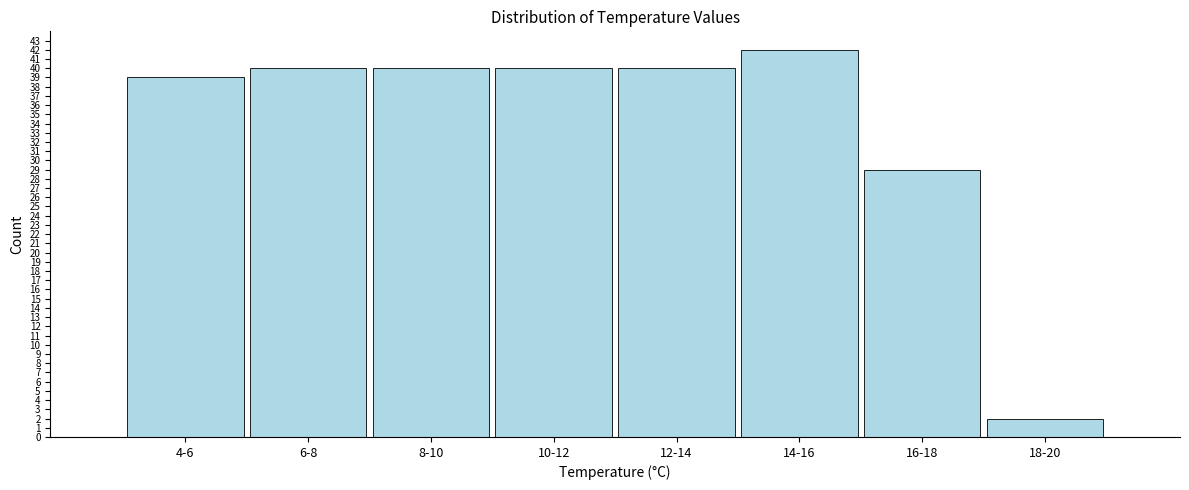

Reading left to right, what are all the values shown in this chart?

39	40	40	40	40	42	29	2